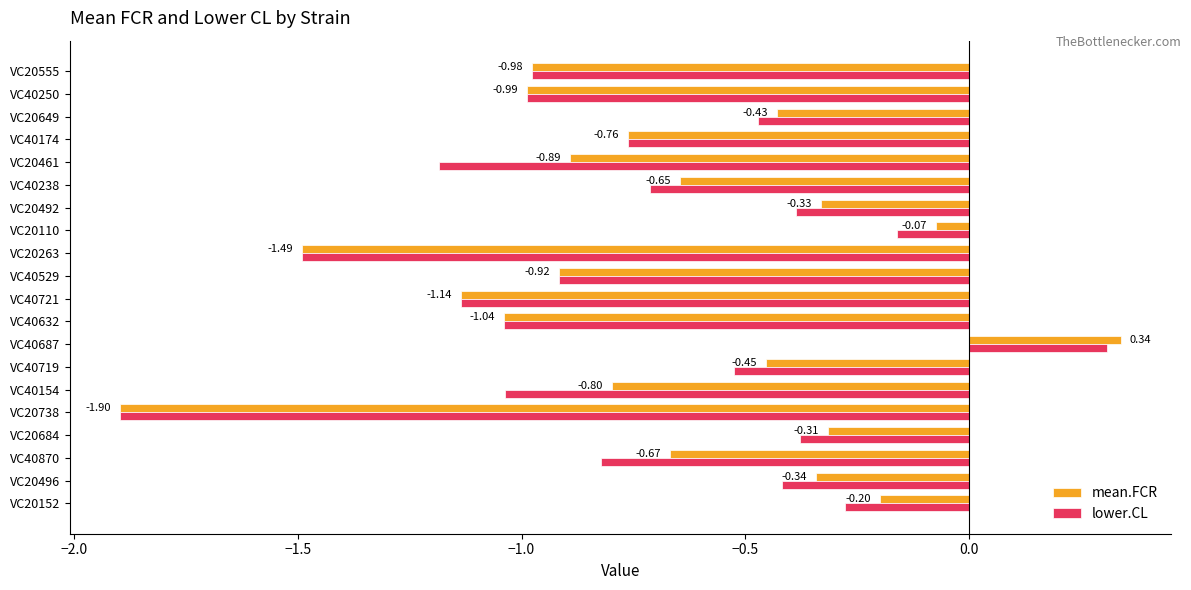

Rank the series by their average value, from lowest to highest.

lower.CL, mean.FCR